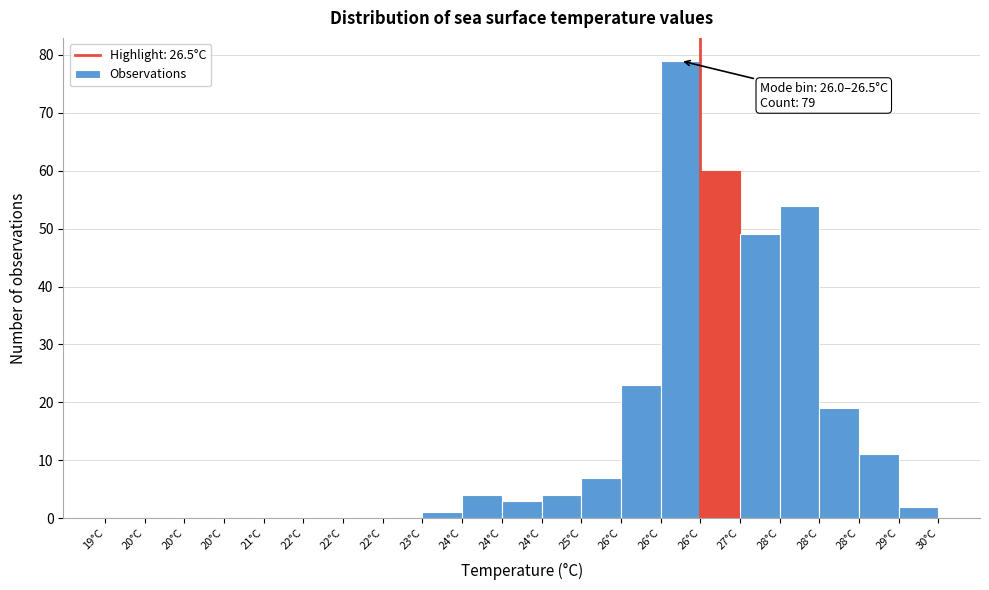

Count the number of categories in the chart.

21